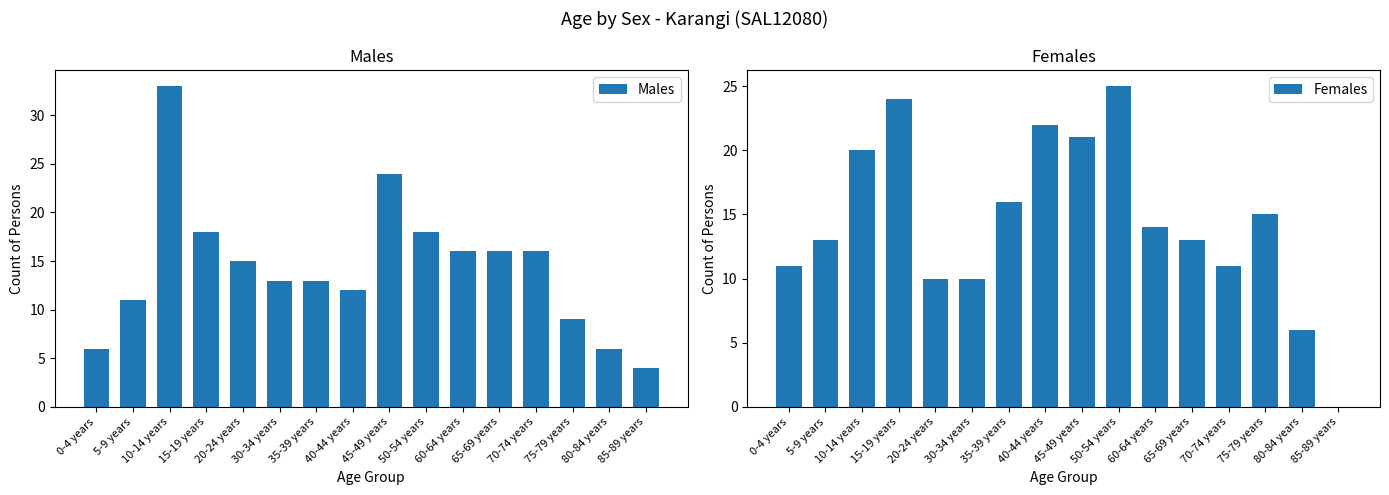

What is the label of the 8th bar from the left?

40-44 years